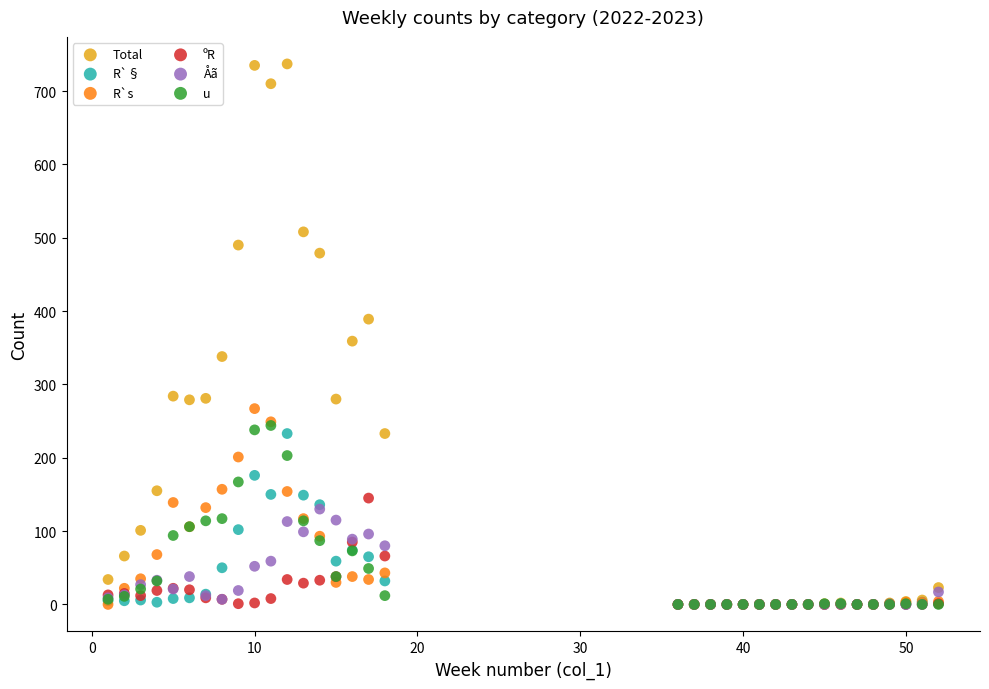

In the Total series, what Y value is closest to 368?

359